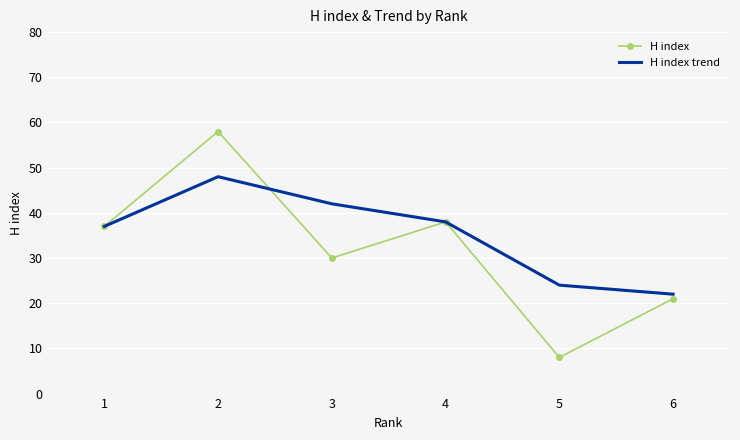

At how many categories does at least one series exceed 40?

2